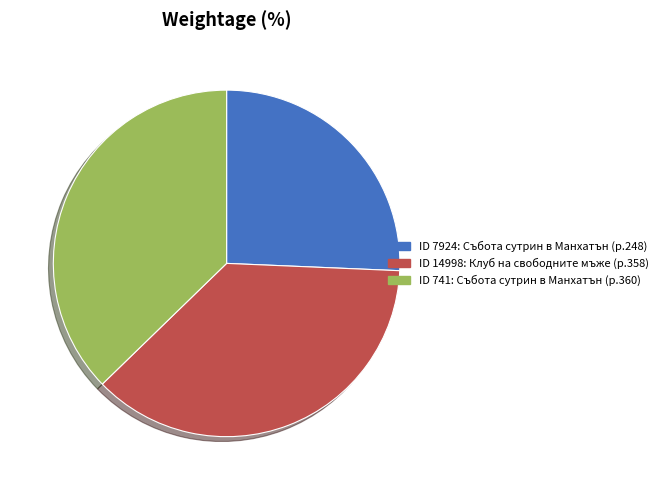

Is there any slice that represents more than half of the pie?

No